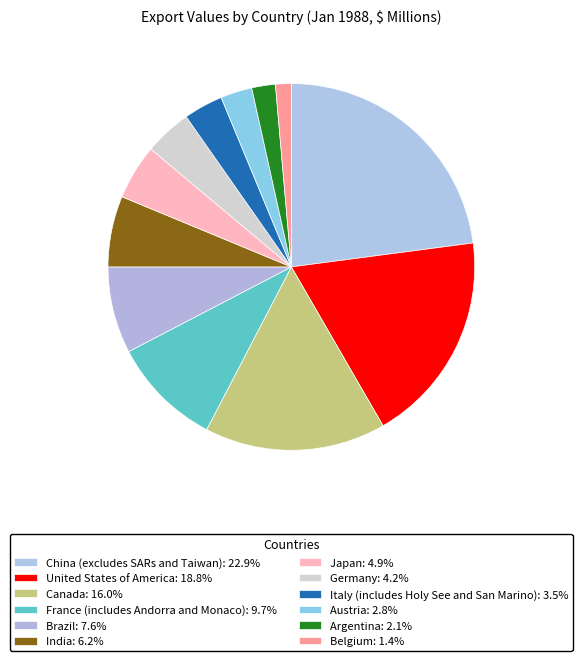

How many slices are in this pie chart?

12